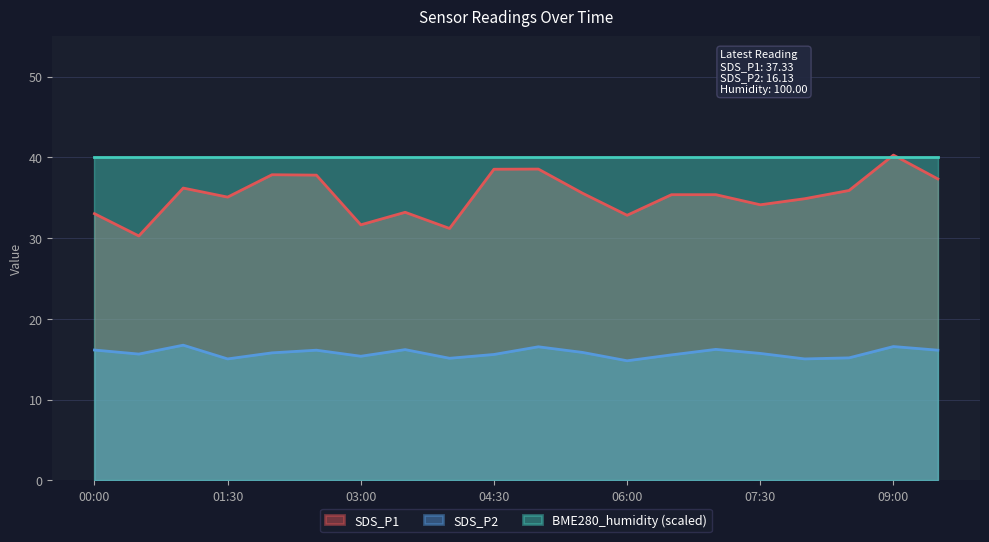

Is it true that SDS_P2 equals 8.6 at 09:30?

False